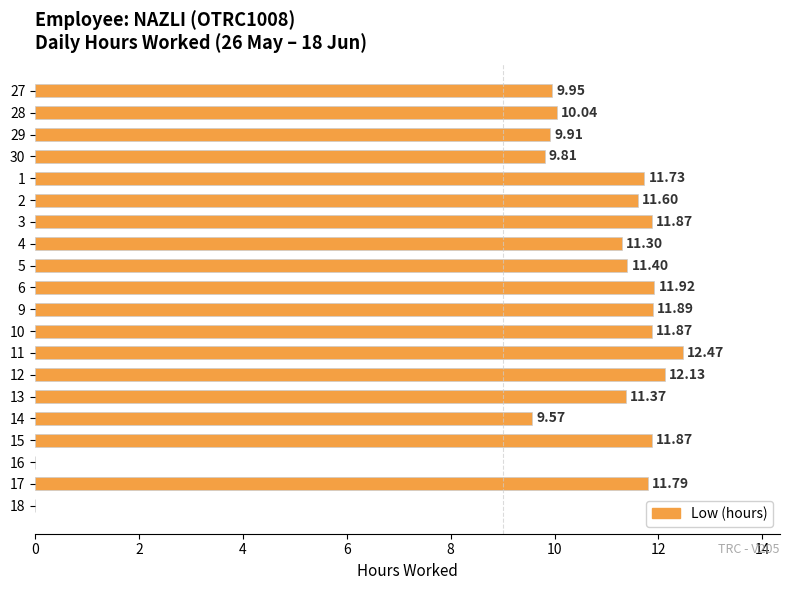

What is the sum of all values?

202.5